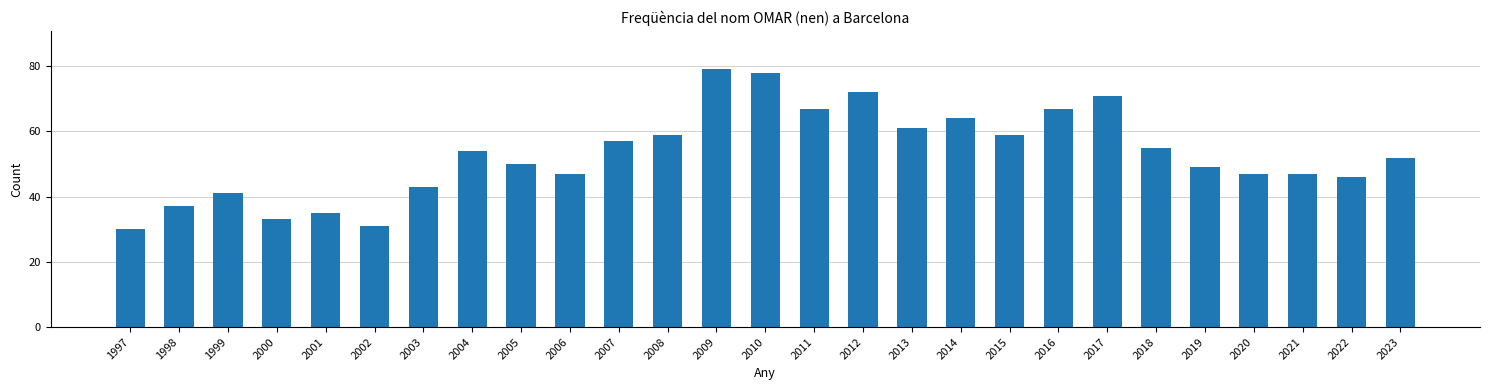

What is the value of the 11th bar from the left?

57